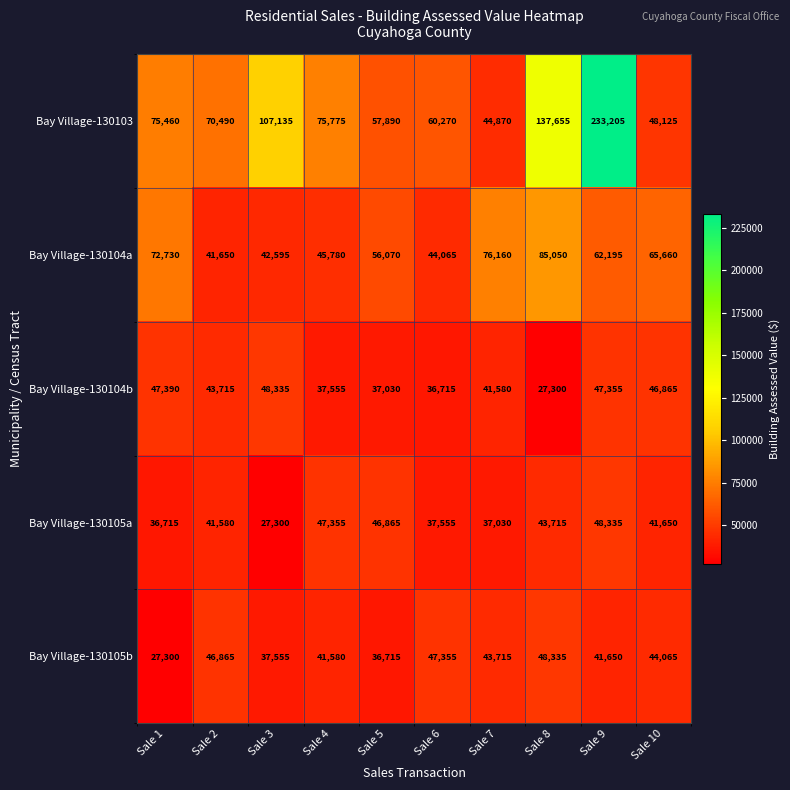

Is the value of Bay Village-130105a at Sale 8 greater than the value of Bay Village-130104a at Sale 1?

No